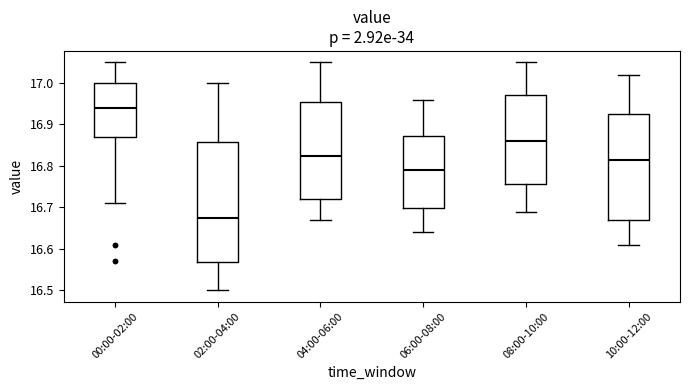

Where is the upper edge of the box for 00:00-02:00 on the y-axis? The values are not printed on the chart, so give them approximately, as read against the axis.

17.00